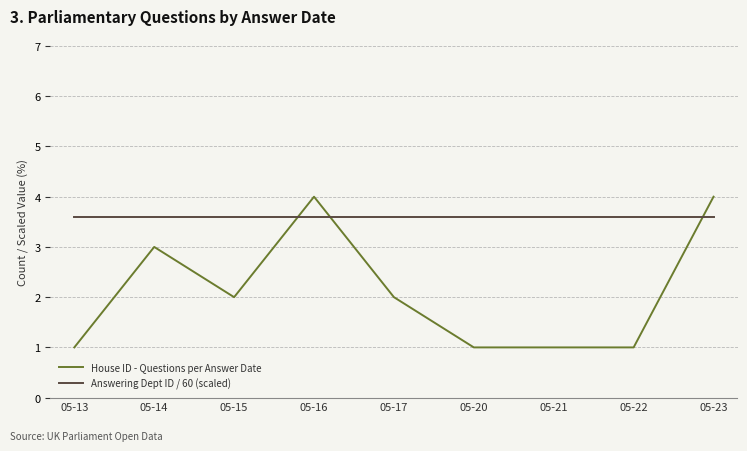

What is the total value across all series at 05-13?

4.6